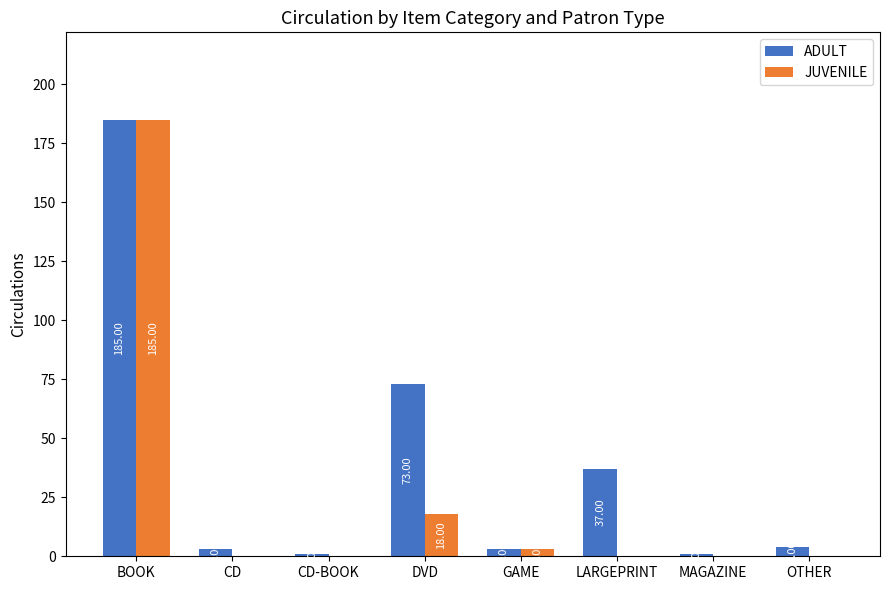

Is it true that JUVENILE equals 0 at CD?

True